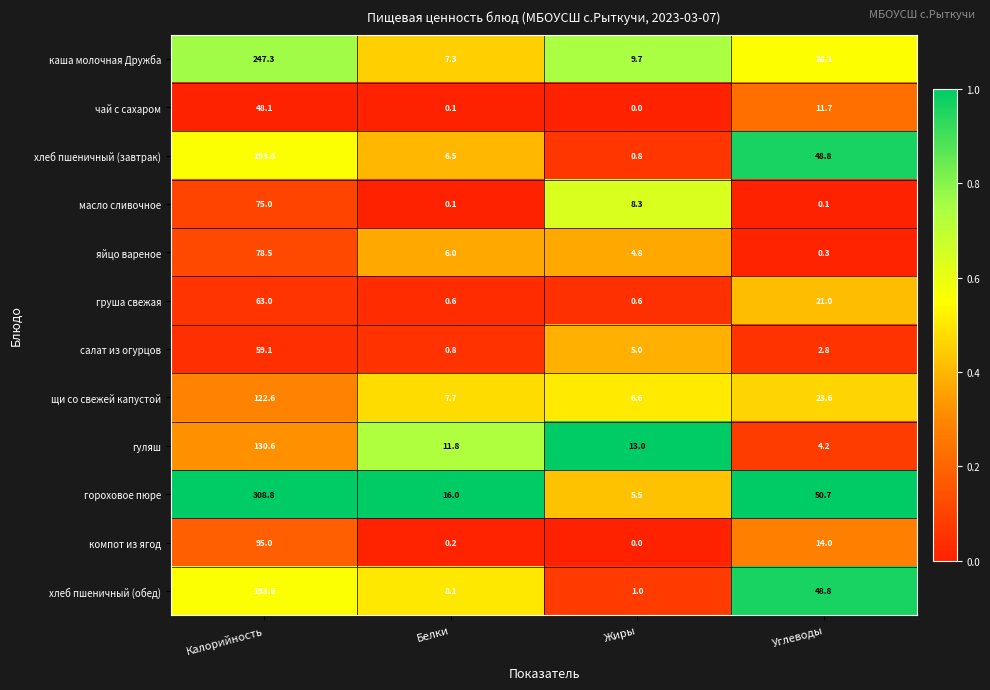

What is the greatest value displayed?

308.8